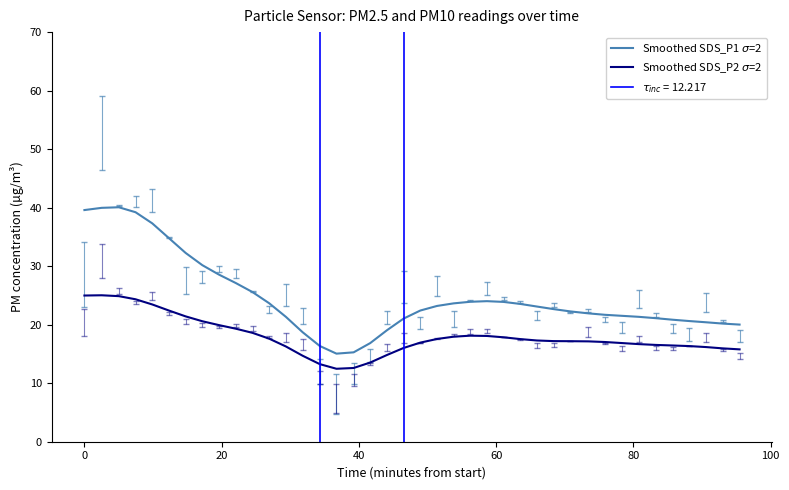

The value of Smoothed SDS_P1 $\sigma$=2 at 25 is 13.4. True or false?

False